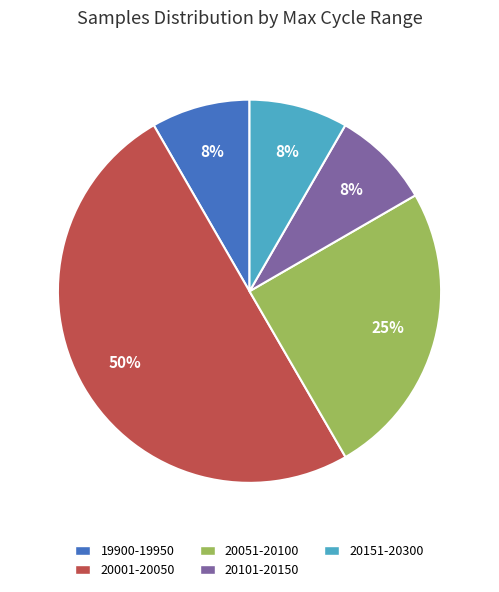

To the nearest percent, what is the difference between the largest and smallest slice percentages?

42%